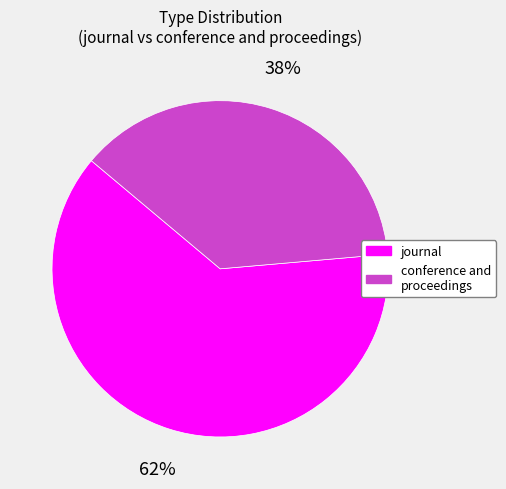

How many slices are in this pie chart?

2